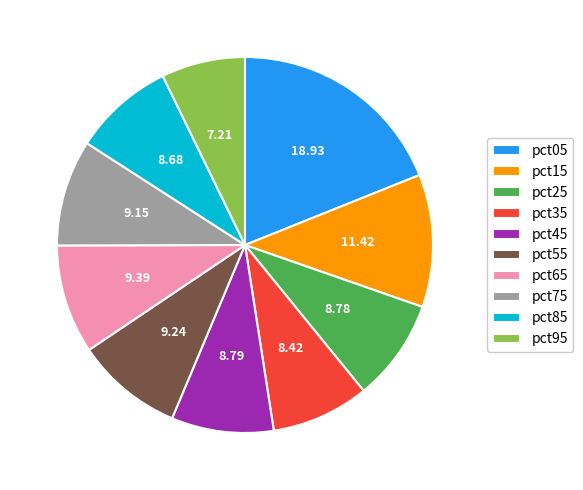

Do pct15 and pct65 together represent more than half of the pie?

No